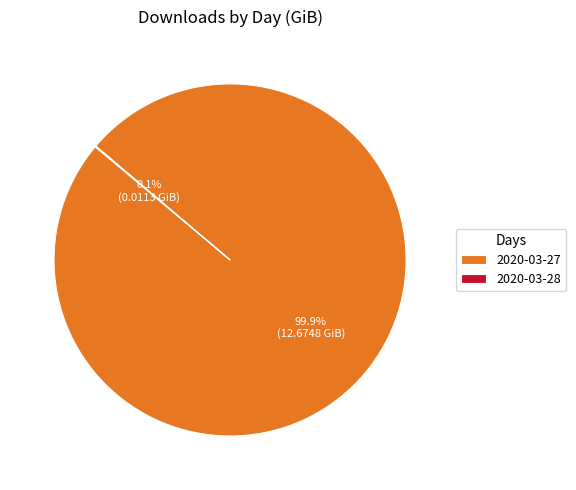

Does 2020-03-27 account for over 50% of the chart?

Yes